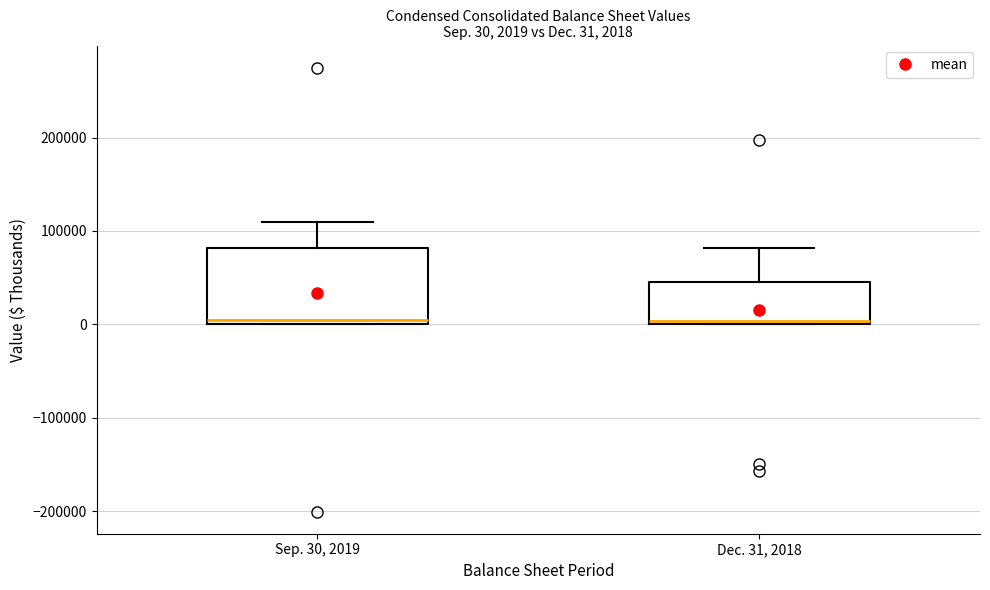

Comparing the boxes themselves (not the whiskers), which one is the tallest?

Sep. 30, 2019